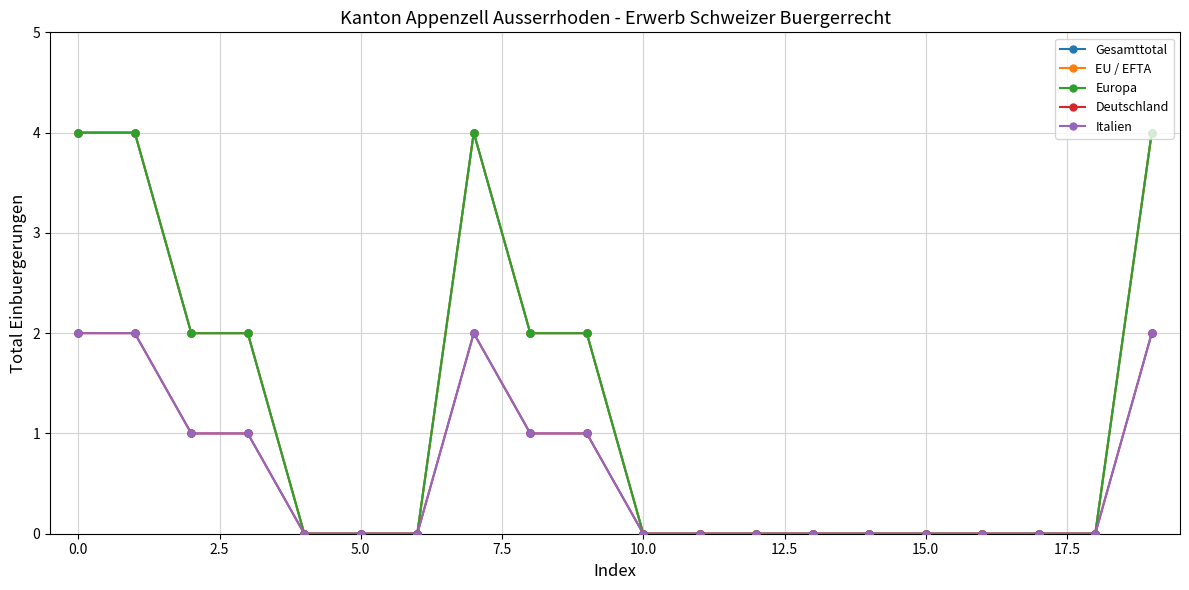

Does the chart have visible grid lines?

Yes